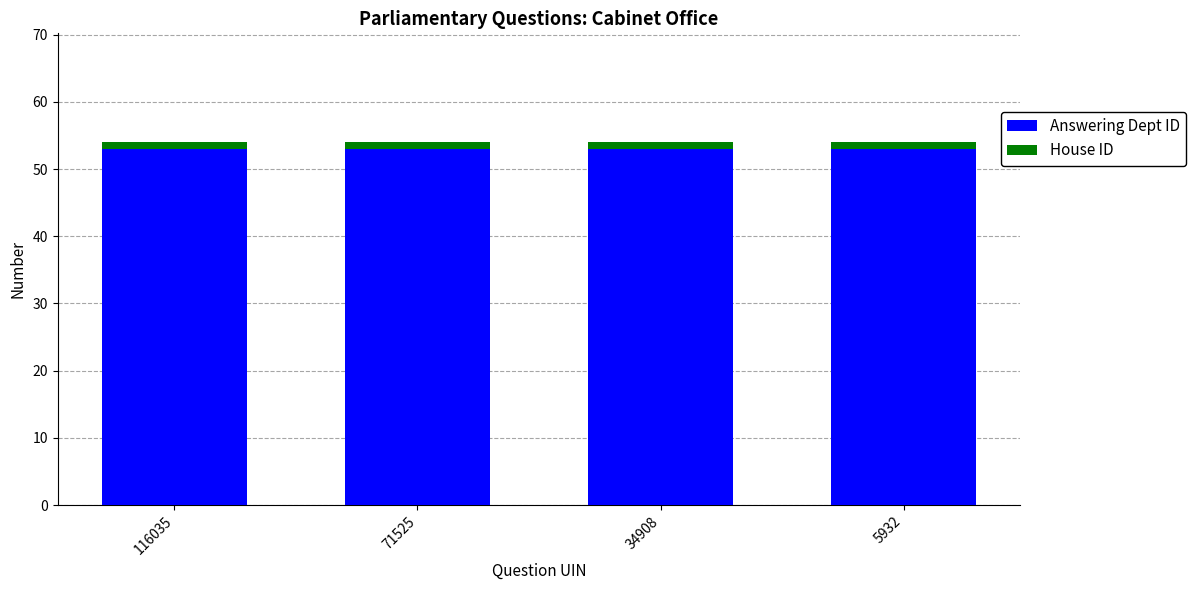

What is the lowest value of the Answering Dept ID series?

53